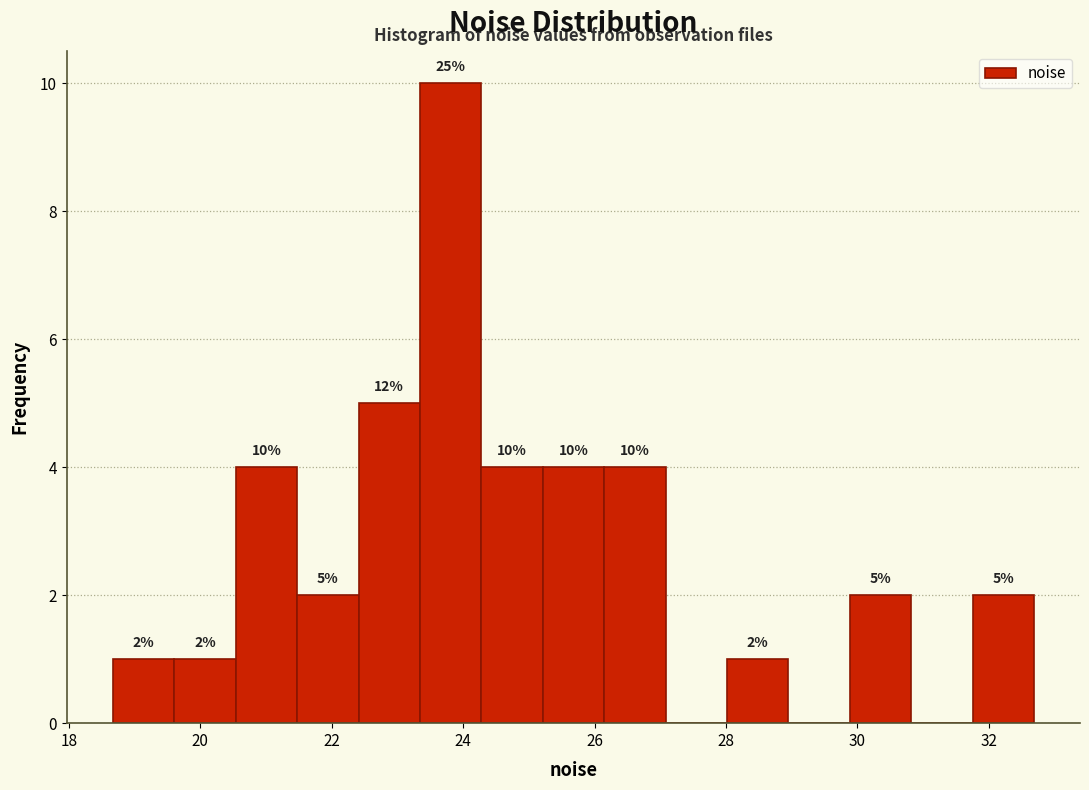

Which range on the x-axis has the tallest bar?

23.4 to 24.2